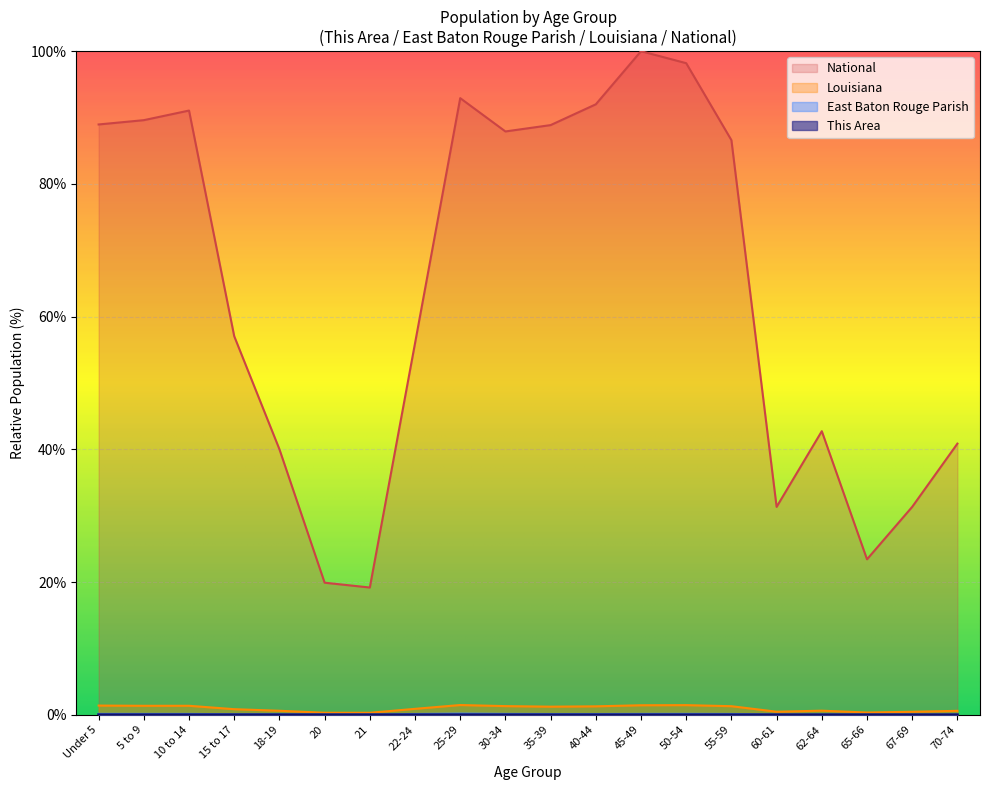

In National, how many points are lower than both neighbors (excluding endpoints)?

4